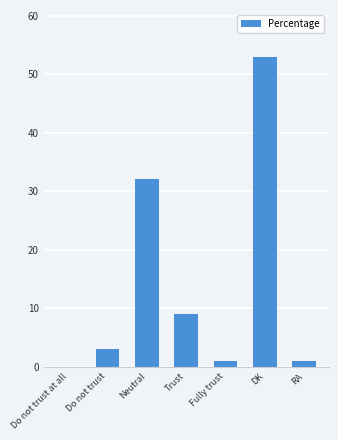

The chart shows a value of 53 at DK. True or false?

True